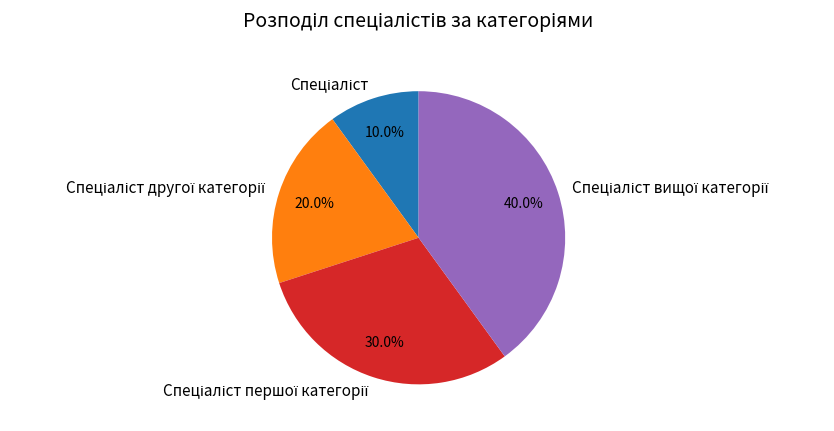

Is there any slice that represents more than half of the pie?

No